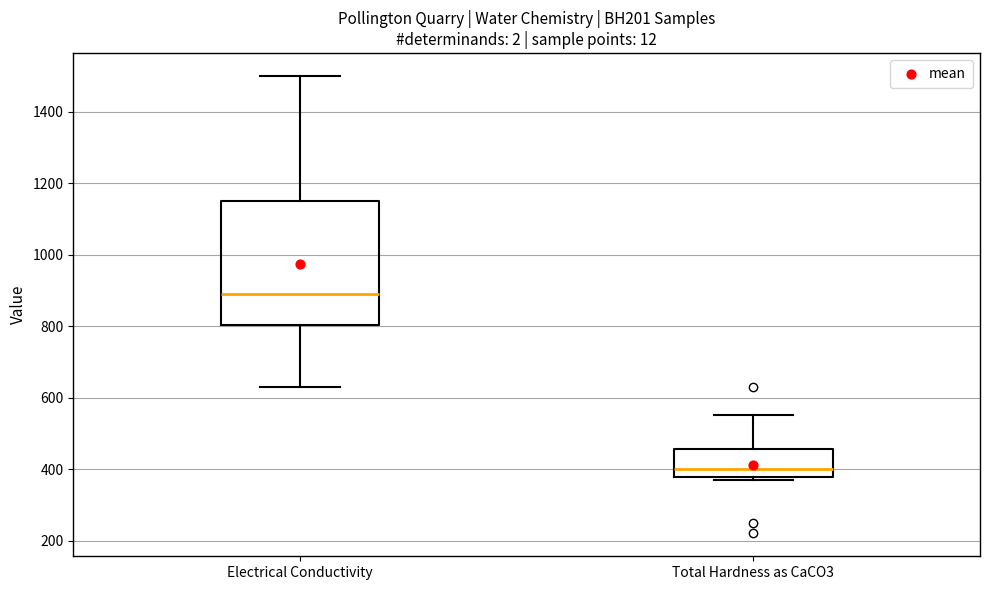

Comparing the boxes themselves (not the whiskers), which one is the tallest?

Electrical Conductivity